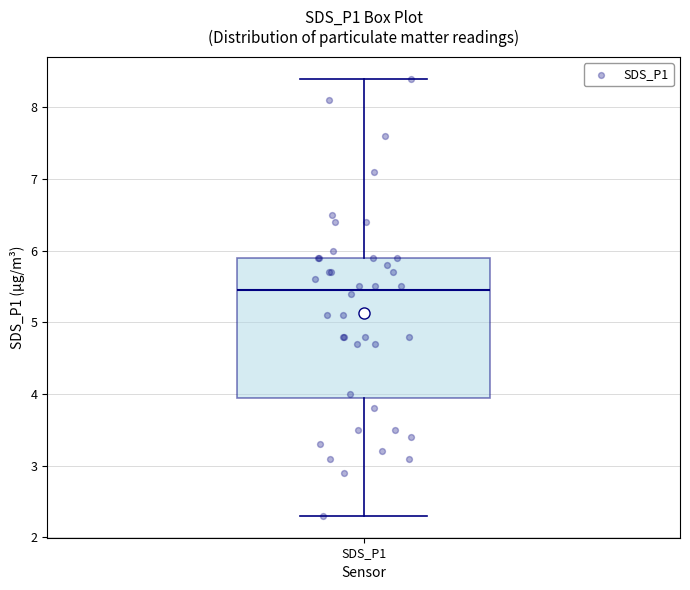

Where is the lower edge of the box for SDS_P1 on the y-axis? The values are not printed on the chart, so give them approximately, as read against the axis.

4.0